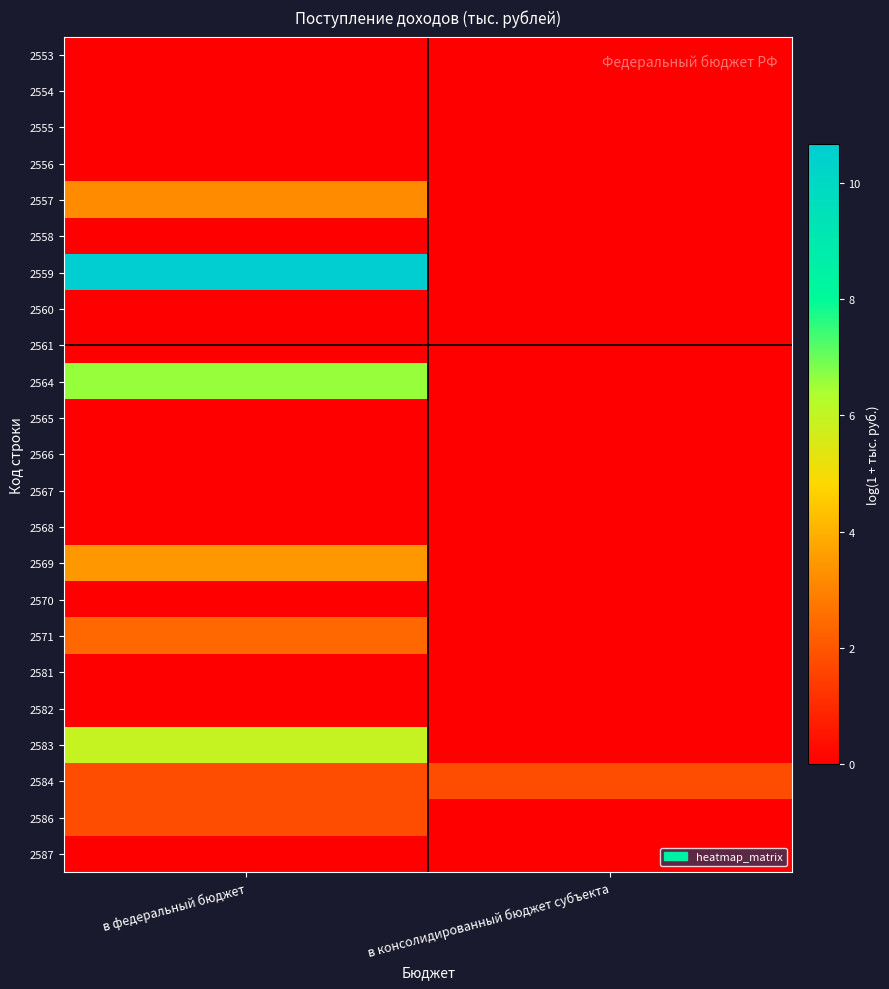

What is the total value across all series at в федеральный бюджет?

35.9